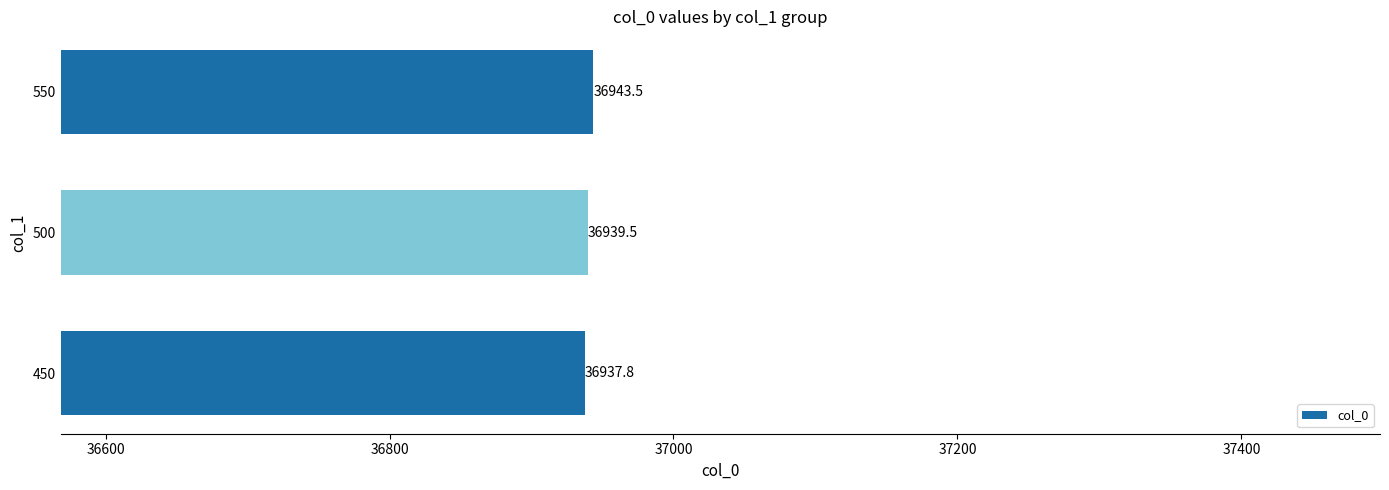

How many series are shown in this chart?

1